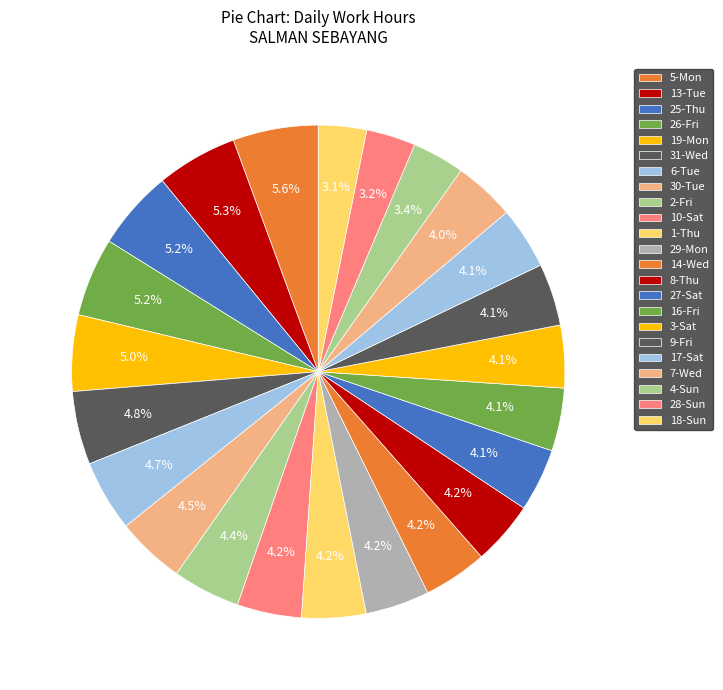

What is the largest slice in the pie chart?

5-Mon